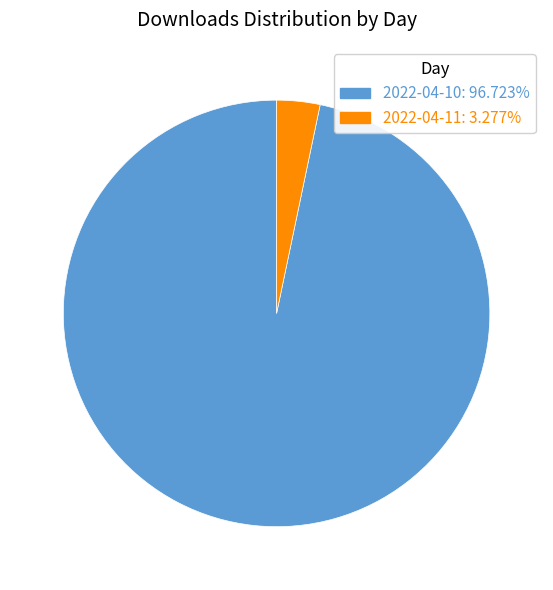

Is there a majority slice in this chart?

Yes